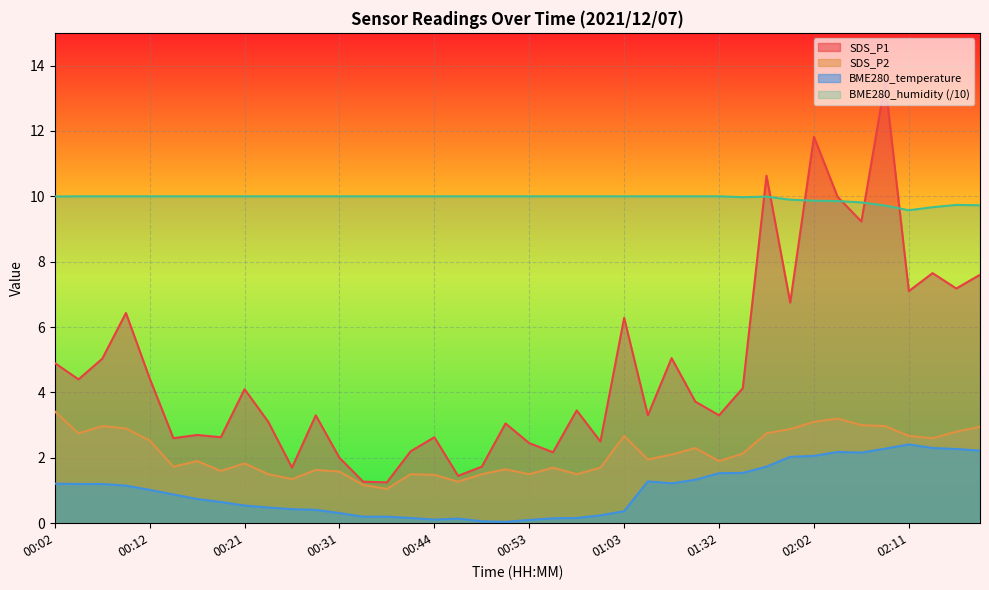

True or false: BME280_humidity has a value of 10.0 at 00:58.

True